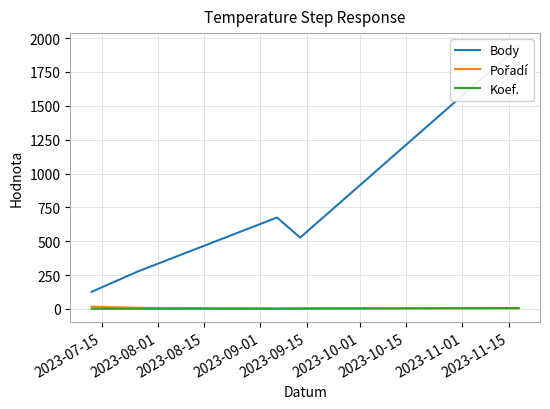

Which series has the largest total across all categories?

Body